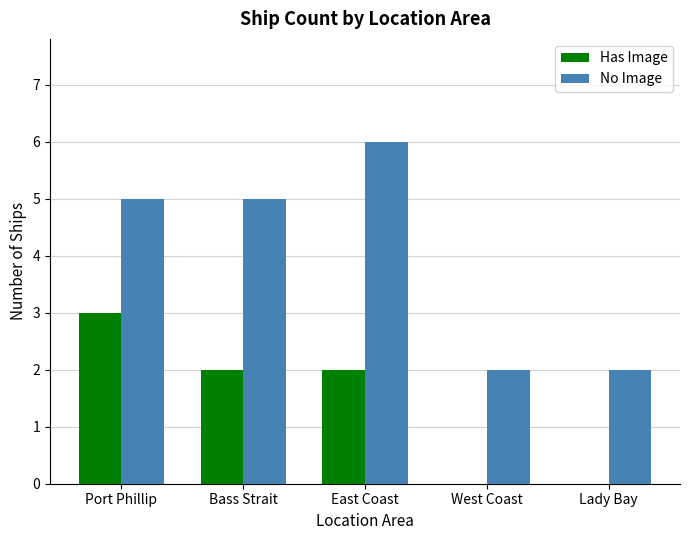

Reading right to left, extract all data points from this chart.

Has Image: 0	0	2	2	3
No Image: 2	2	6	5	5